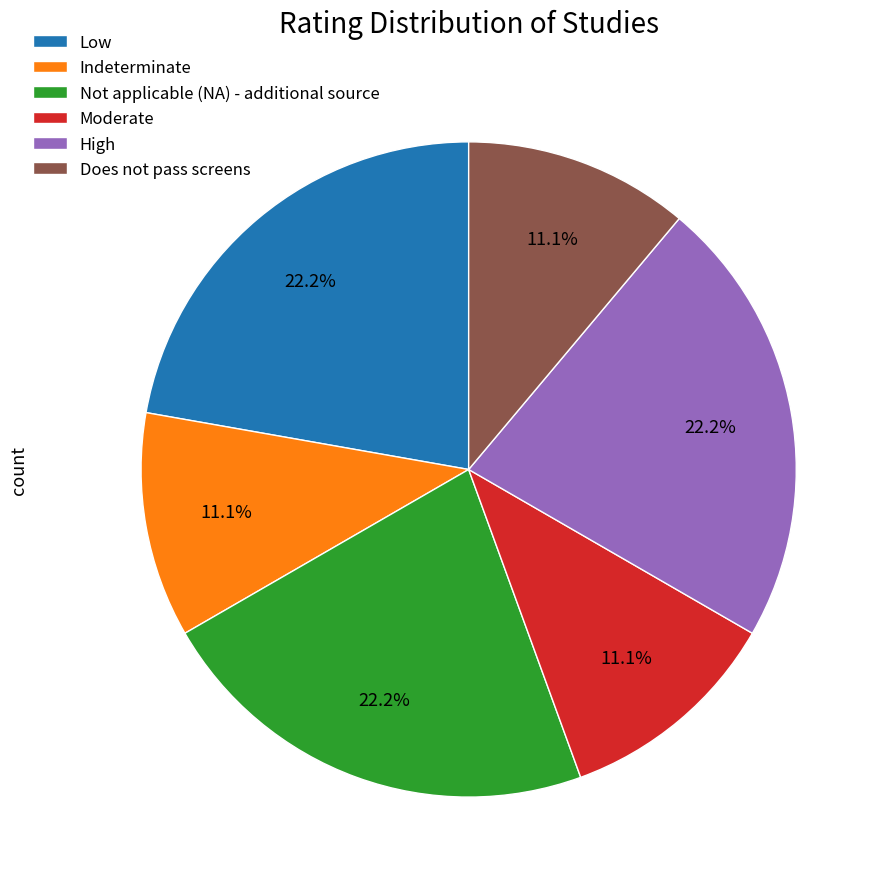

How many slices are in this pie chart?

6